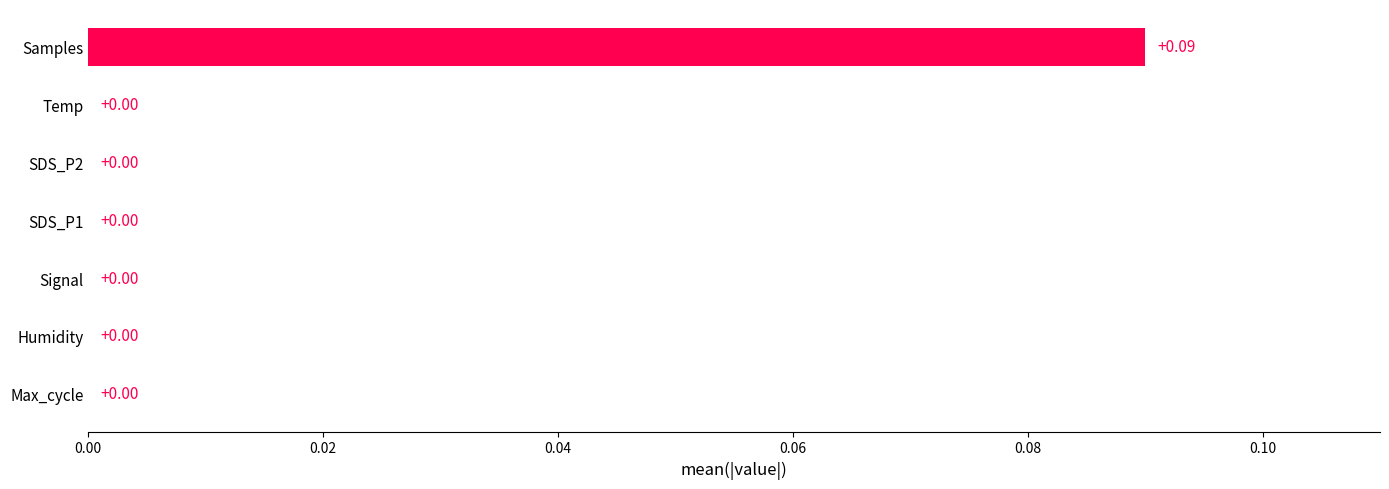

Count the number of categories in the chart.

7